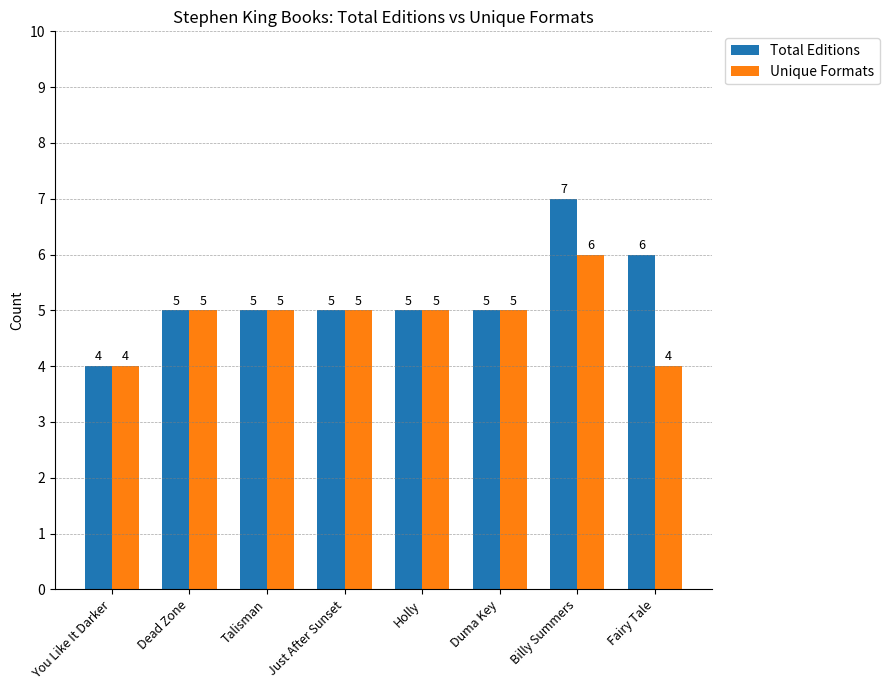

At which category is the sum across all series the highest?

Billy Summers